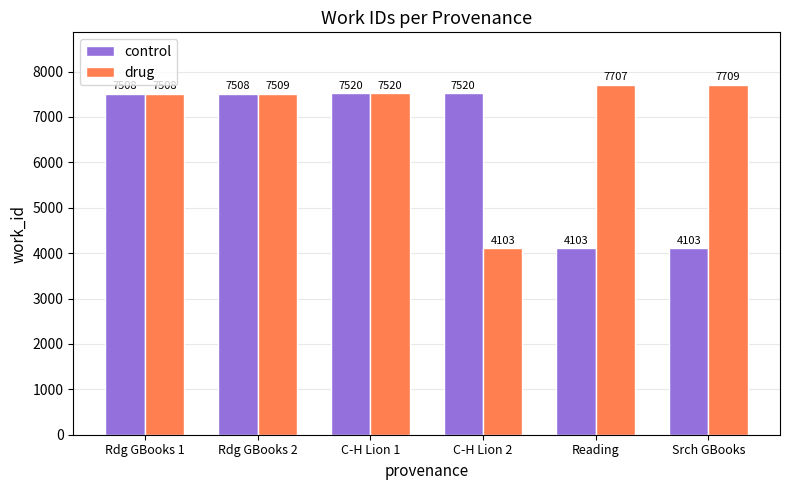

What is the smallest value displayed?

4103